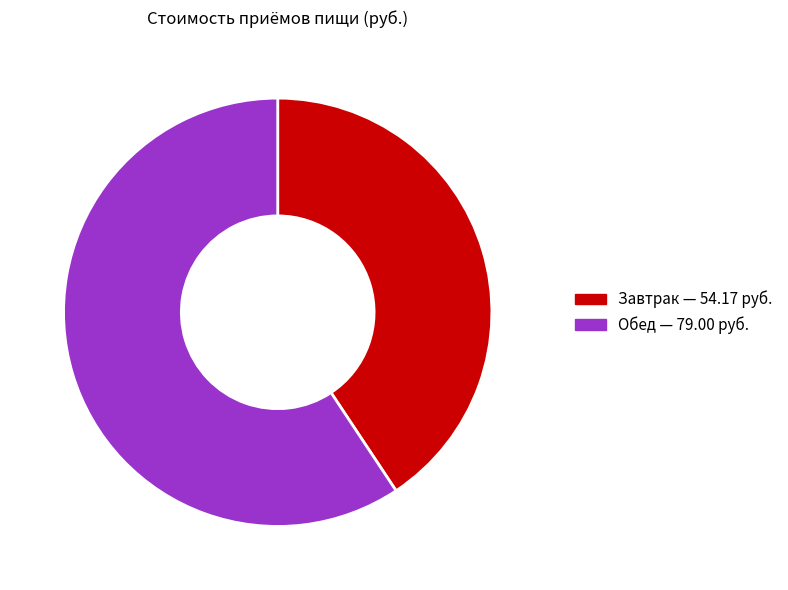

What is the ratio of the value at Обед to the value at Завтрак?

1.5